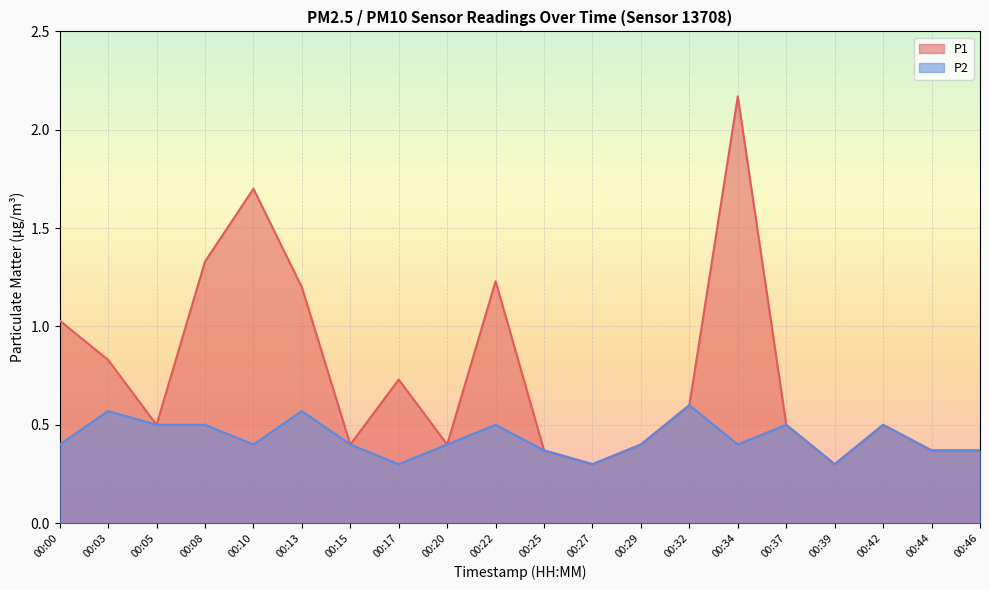

At which label does P1 reach its peak?

00:34